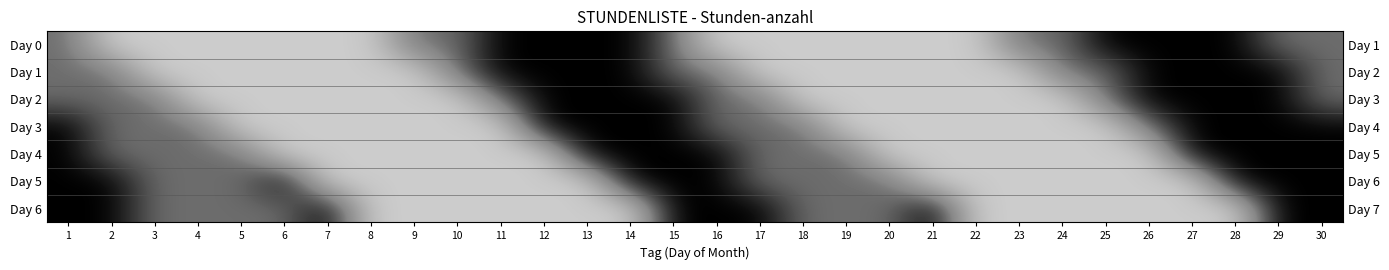

Is it true that Day 0 equals 0.0 at 25?

True